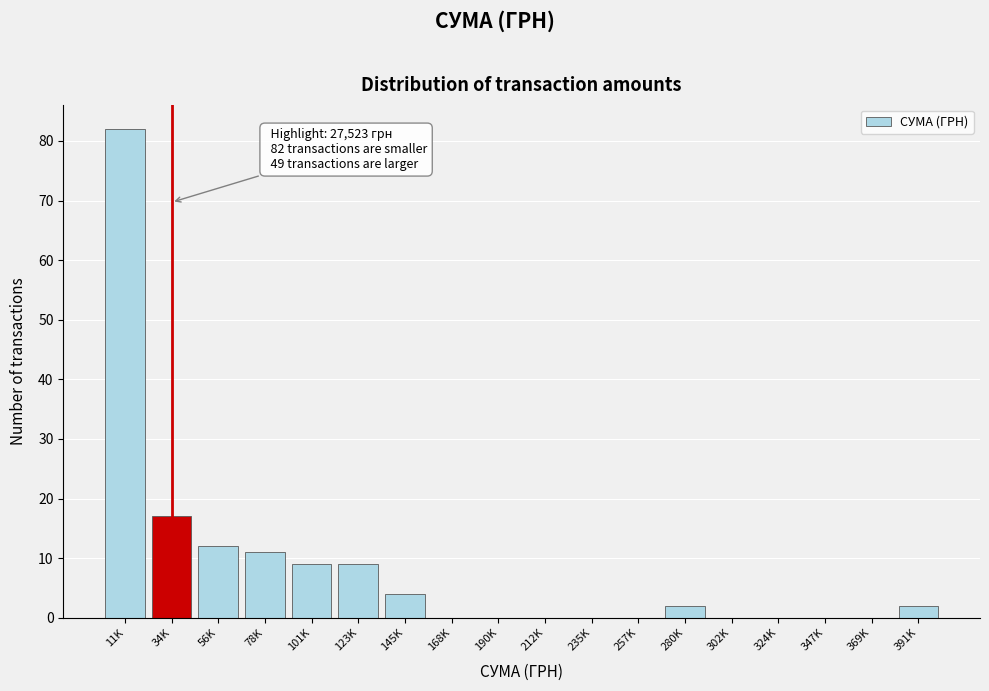

Reading left to right, transcribe all the data shown in this chart.

11K=82	34K=17	56K=12	78K=11	101K=9	123K=9	145K=4	168K=0	190K=0	212K=0	235K=0	257K=0	280K=2	302K=0	324K=0	347K=0	369K=0	391K=2